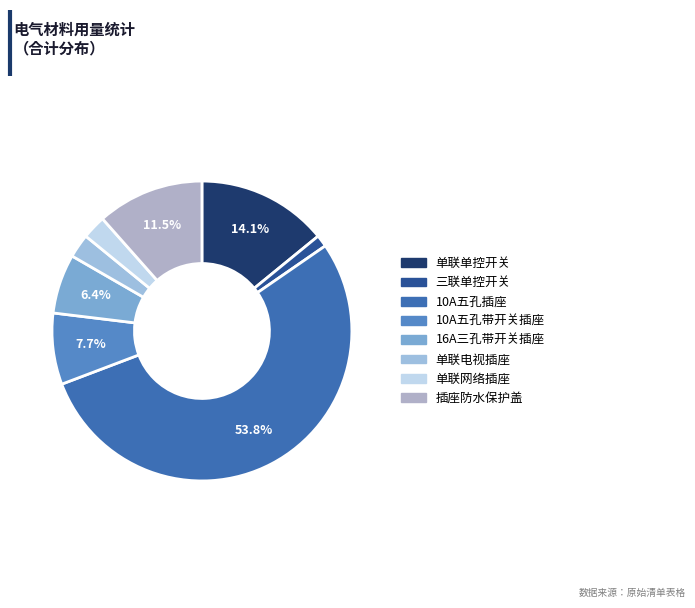

Which slice is the largest?

10A五孔插座